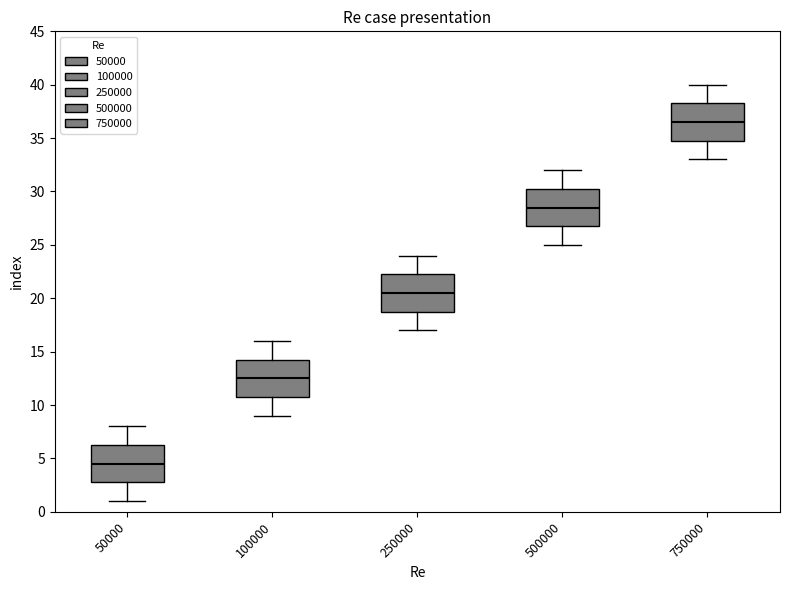

Reading left to right, read every box against the y-axis: the position of its median line, the range the box covers, and the ends of its whiskers. The values are not printed on the chart, so give them approximately, as read against the axis.

50000: median 4.5, box 3.0 to 6.5, whiskers 1.0 to 8.0
100000: median 12.5, box 11.0 to 14.5, whiskers 9.0 to 16.0
250000: median 20.5, box 19.0 to 22.5, whiskers 17.0 to 24.0
500000: median 28.5, box 27.0 to 30.5, whiskers 25.0 to 32.0
750000: median 36.5, box 35.0 to 38.5, whiskers 33.0 to 40.0